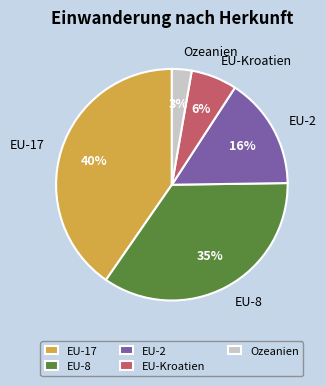

Which slice is the smallest?

Ozeanien